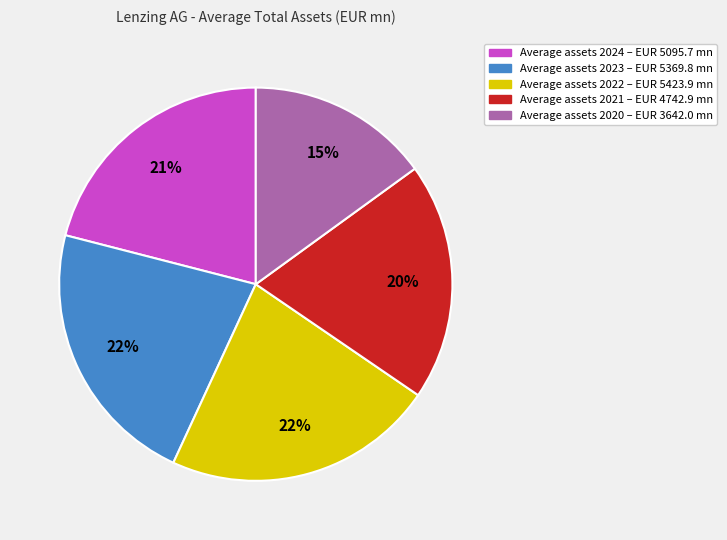

To the nearest percent, what is the average slice percentage?

20%